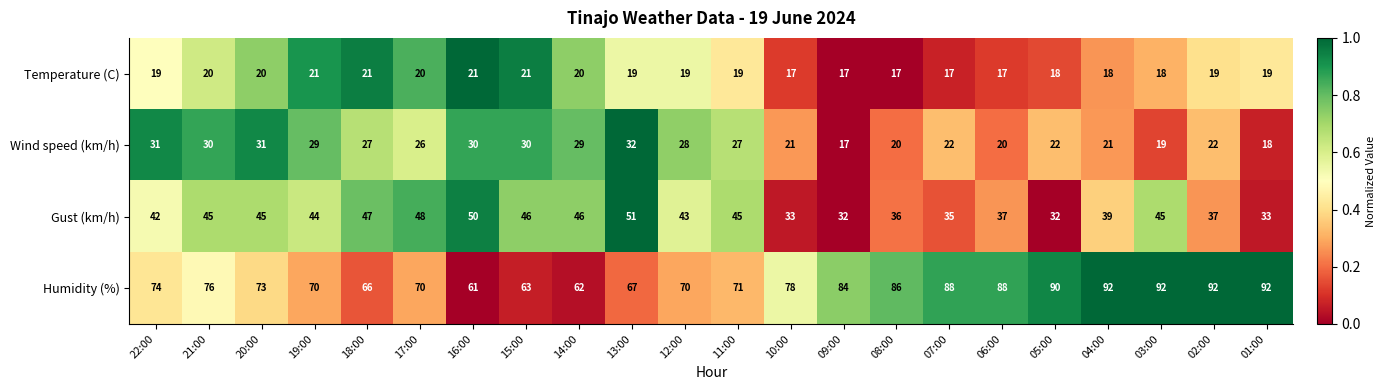

What is the total value across all series at 22:00?

166